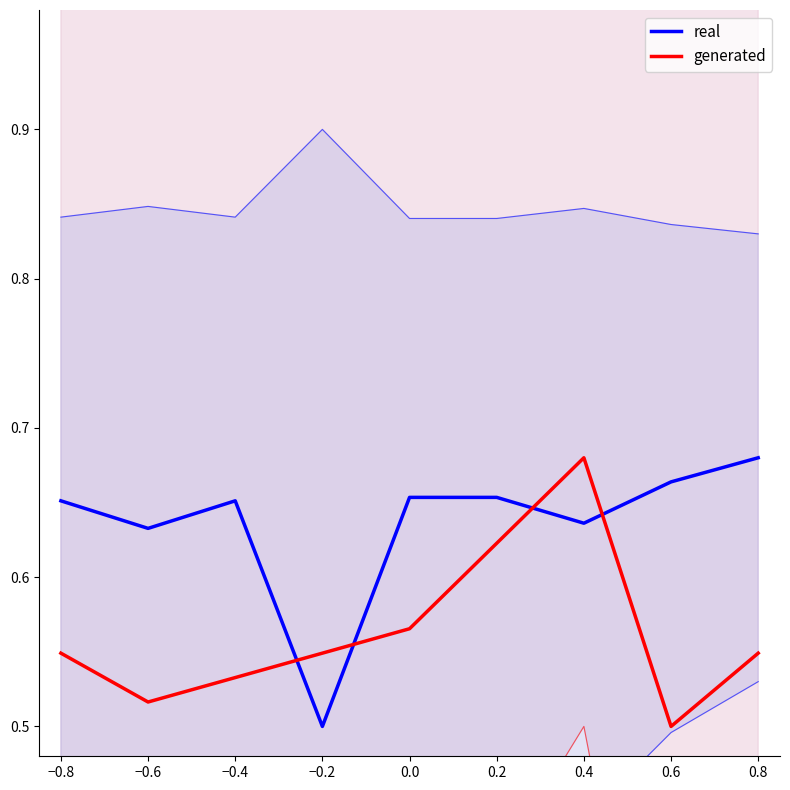

At how many categories does at least one series exceed 0?

9